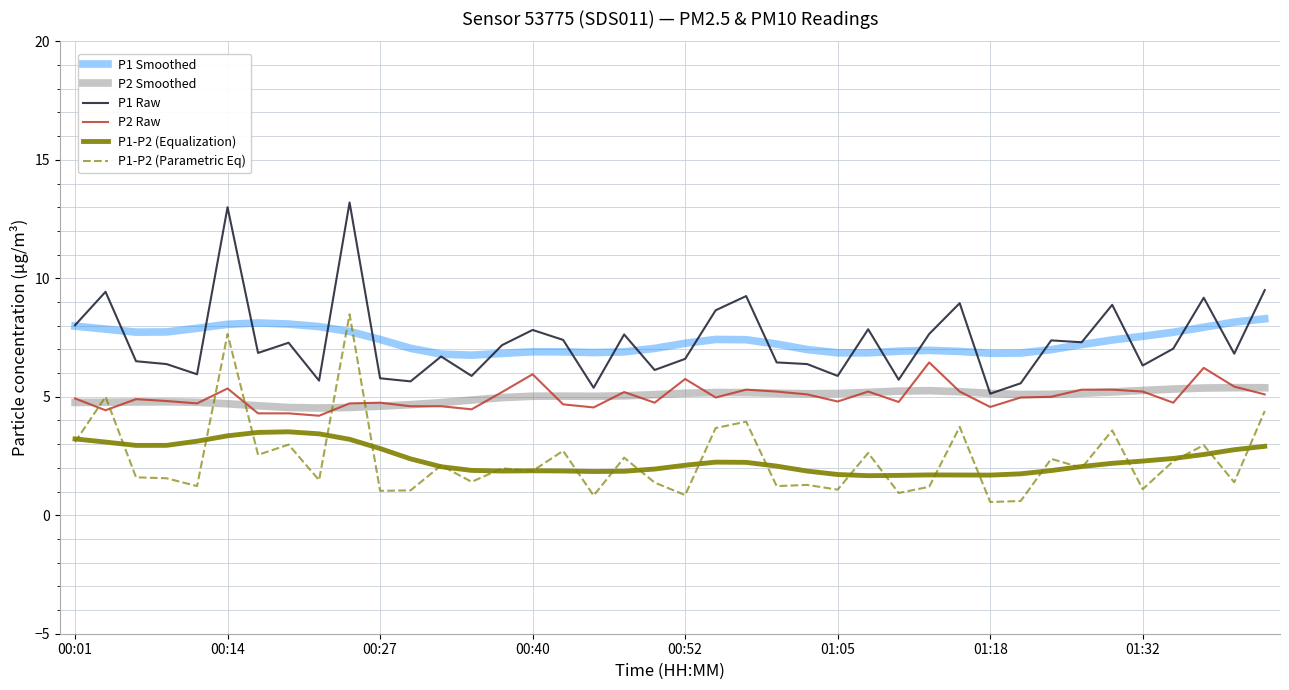

True or false: P1-P2 (Equalization) and P2 Smoothed cross at least once.

False